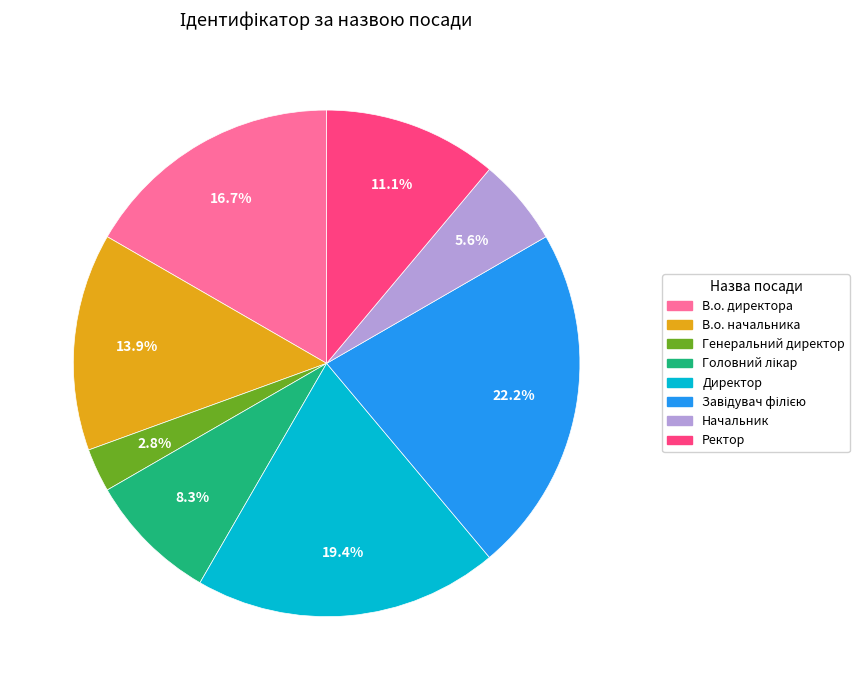

Between Директор and В.о. начальника, which is larger?

Директор